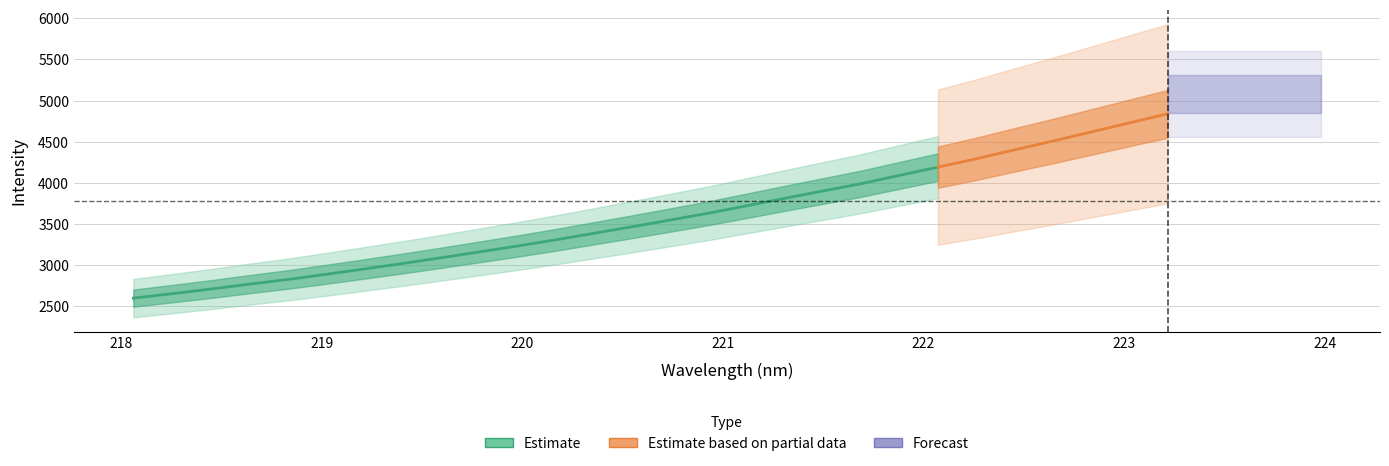

True or false: center and x_vals cross at least once.

False